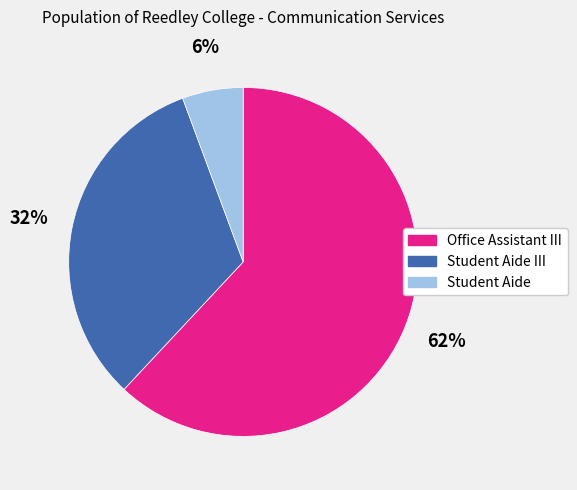

How many slices are in this pie chart?

3